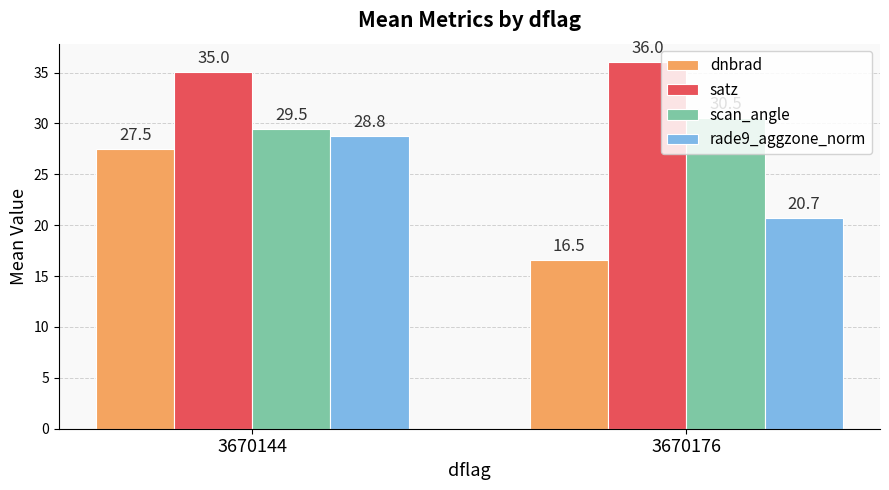

What is the total value across all series at 3670176?

103.8